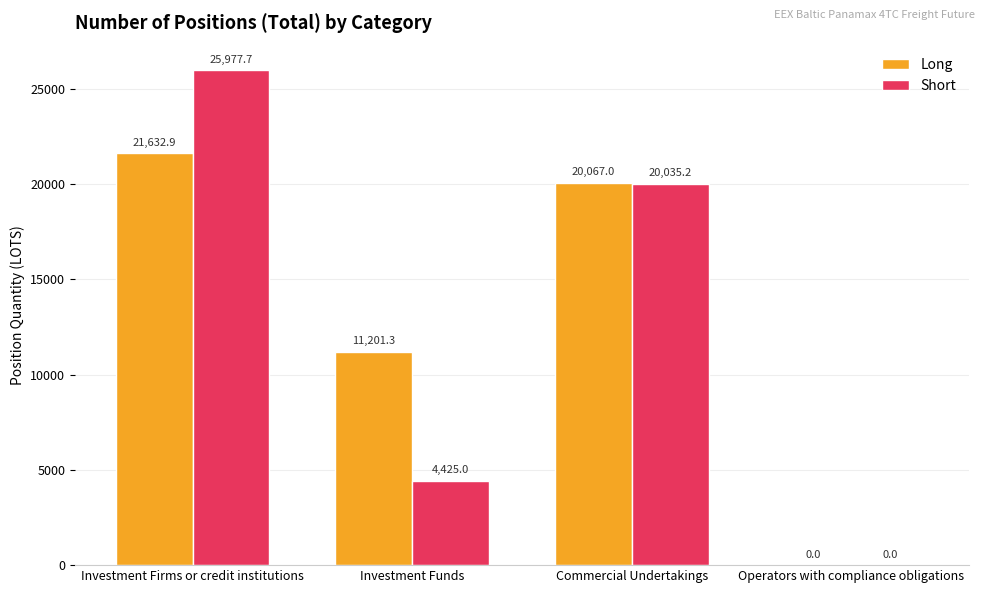

Reading left to right, list all the values displayed in this chart.

Long: Investment Firms or credit institutions=21632.9	Investment Funds=11201.3	Commercial Undertakings=20067.0	Operators with compliance obligations=0.0
Short: Investment Firms or credit institutions=25977.7	Investment Funds=4425.0	Commercial Undertakings=20035.2	Operators with compliance obligations=0.0